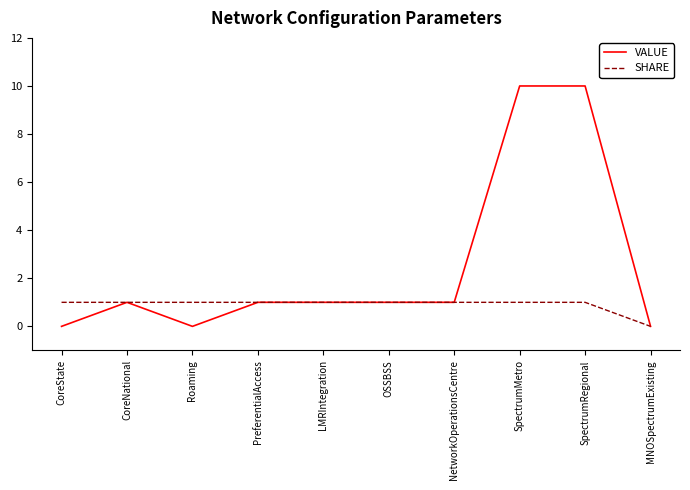

What are all the series names shown in the legend?

VALUE, SHARE